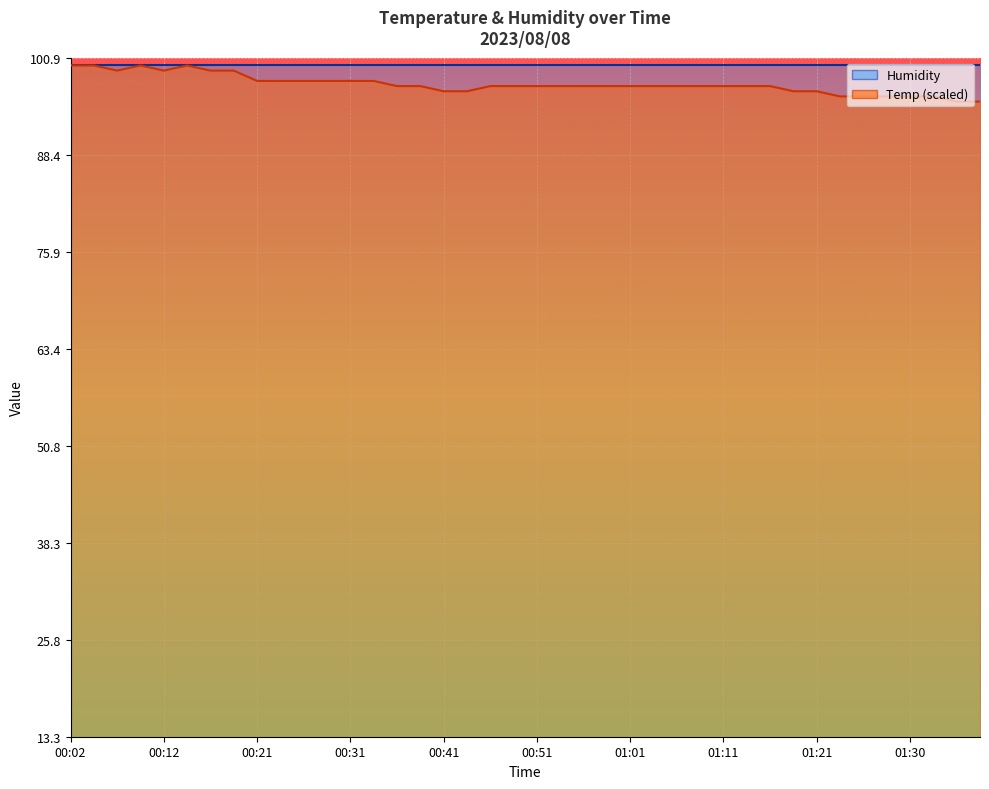

Which label corresponds to the smallest value in the chart?

01:36